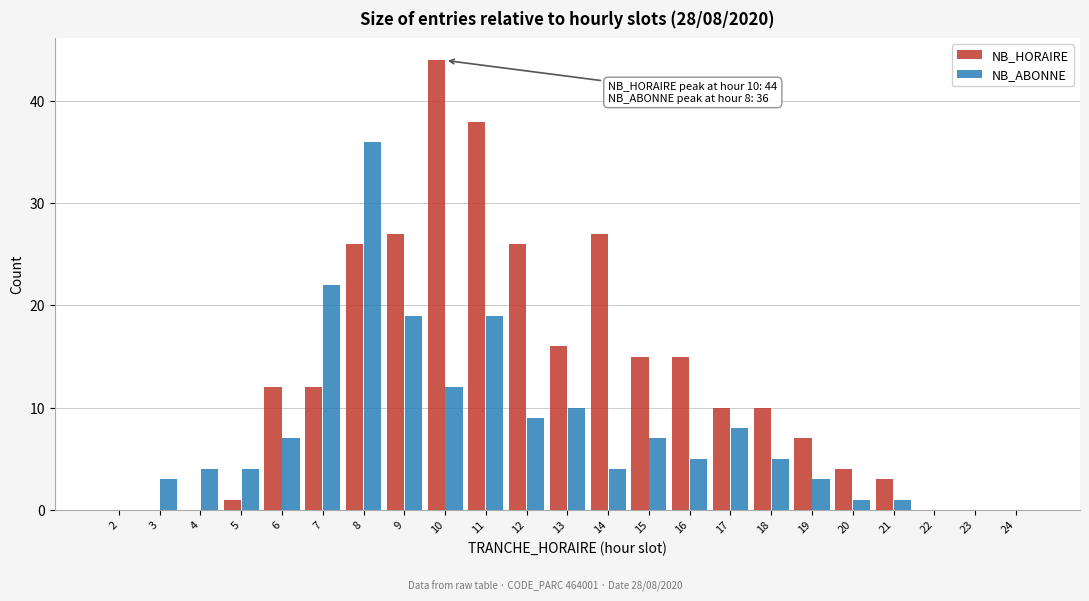

Which series changed the most between 8 and 13?

NB_ABONNE